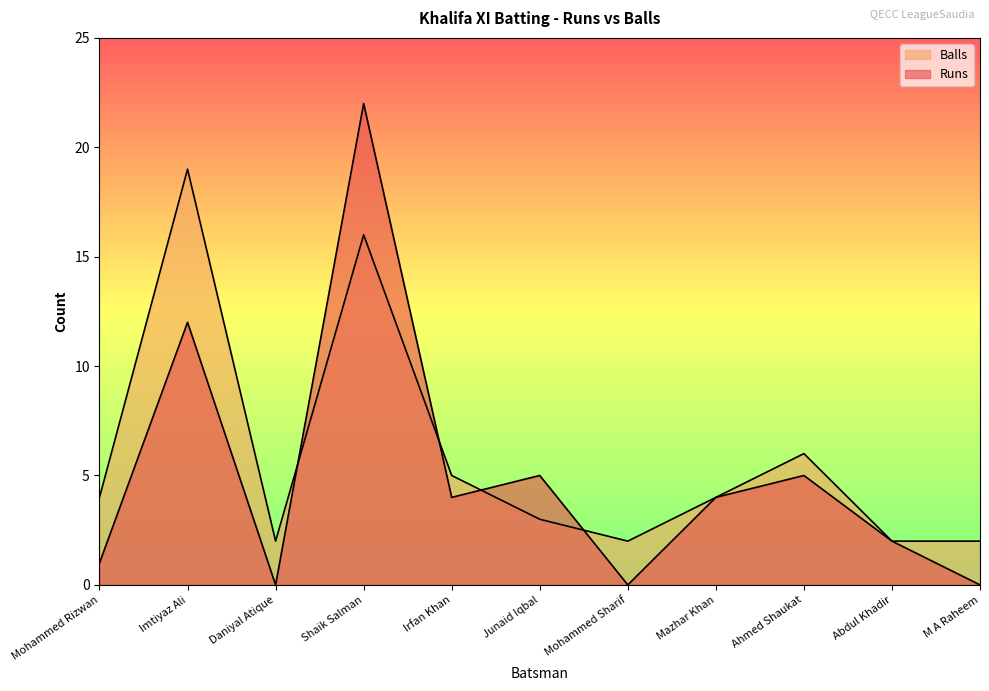

Where is Runs nearest to the value 11?

Imtiyaz Ali